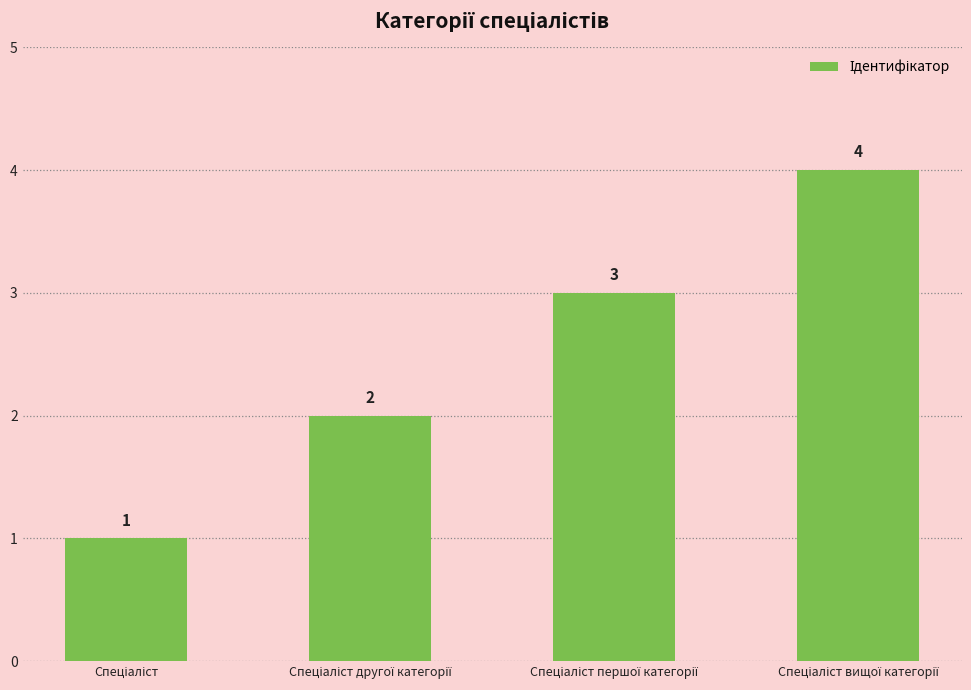

What is the value of the 2nd bar from the left?

2